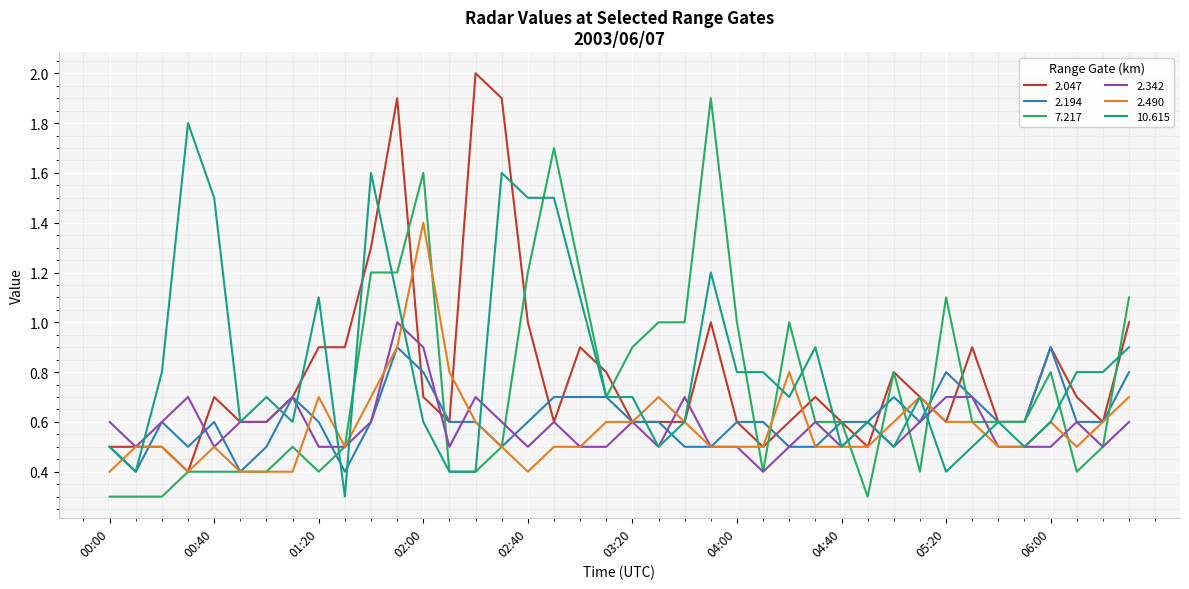

List the series in order of their peak value, highest first.

2.047, 7.217, 10.615, 2.490, 2.342, 2.194